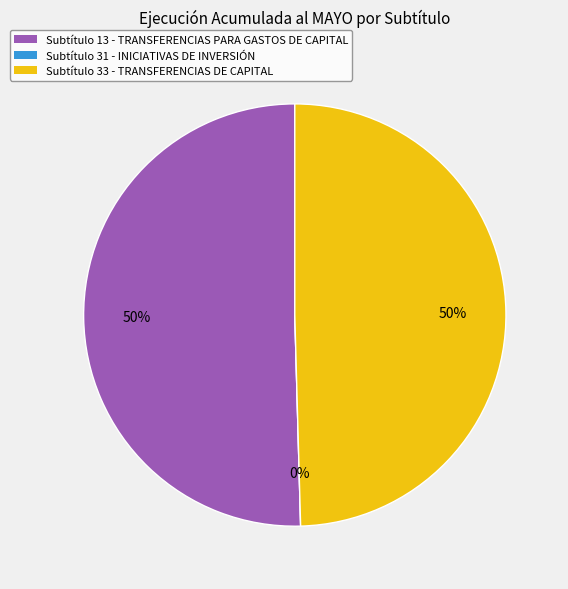

Is it true that 31 - INICIATIVAS DE INVERSIÓN is 0% of the pie?

True